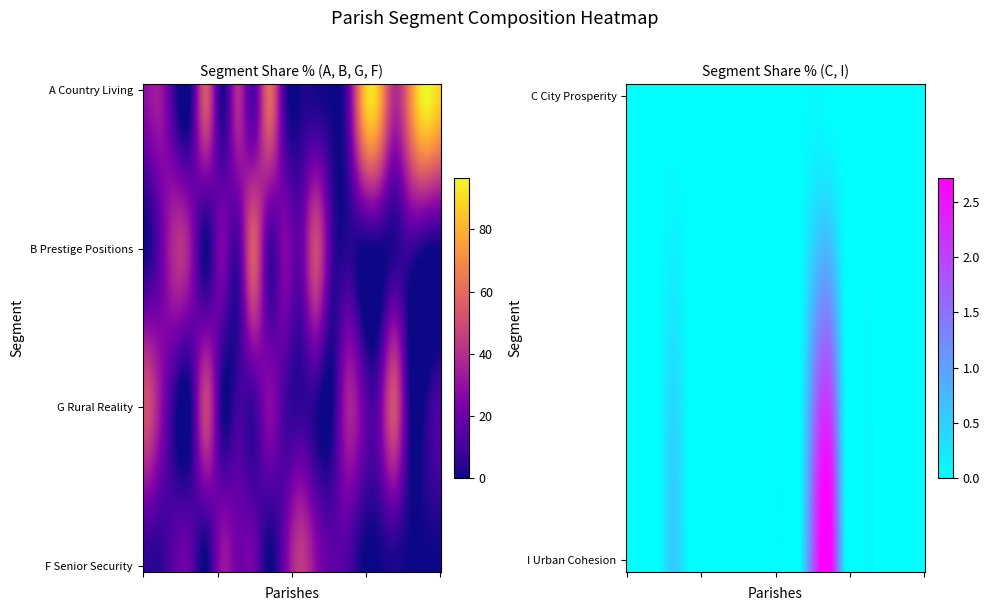

Reading left to right, what are all the values shown in this chart?

C_City_Prosperity: C_City_Prosperity=0.0	I_Urban_Cohesion=0.0	A_Country_Living=0.0	B_Prestige=0.0	G_Rural_Reality=0.0	F_Senior_Security=0.0	6=0.0	7=0.0	8=0.0	9=0.0	10=0.0	11=0.0	12=0.1	13=0.0	14=0.0	15=0.0	16=0.0	17=0.0	18=0.0	19=0.0
I_Urban_Cohesion: C_City_Prosperity=0.0	I_Urban_Cohesion=0.0	A_Country_Living=0.0	B_Prestige=0.6	G_Rural_Reality=0.0	F_Senior_Security=0.0	6=0.0	7=0.0	8=0.0	9=0.0	10=0.0	11=0.0	12=2.0	13=2.7	14=0.0	15=0.0	16=0.0	17=0.0	18=0.0	19=0.0
A_Country_Living: C_City_Prosperity=29.1	I_Urban_Cohesion=32.8	A_Country_Living=6.0	B_Prestige=1.9	G_Rural_Reality=53.1	F_Senior_Security=2.5	6=38.6	7=11.6	8=59.6	9=9.0	10=1.3	11=1.5	12=0.0	13=13.2	14=79.0	15=82.1	16=39.5	17=67.7	18=96.7	19=87.6
B_Prestige: C_City_Prosperity=0.8	I_Urban_Cohesion=15.9	A_Country_Living=39.8	B_Prestige=30.3	G_Rural_Reality=0.3	F_Senior_Security=24.5	6=10.5	7=54.8	8=11.2	9=25.5	10=17.3	11=49.2	12=10.1	13=4.1	14=0.0	15=0.0	16=3.1	17=7.8	18=0.7	19=0.0
G_Rural_Reality: C_City_Prosperity=52.3	I_Urban_Cohesion=32.3	A_Country_Living=3.4	B_Prestige=1.7	G_Rural_Reality=46.3	F_Senior_Security=2.8	6=9.8	7=8.1	8=26.9	9=10.8	10=6.2	11=2.8	12=0.0	13=34.4	14=21.0	15=17.9	16=51.2	17=1.7	18=2.4	19=12.4
F_Senior_Security: C_City_Prosperity=6.1	I_Urban_Cohesion=5.4	A_Country_Living=16.9	B_Prestige=16.9	G_Rural_Reality=0.0	F_Senior_Security=30.4	6=21.2	7=21.3	8=0.0	9=20.5	10=44.1	11=27.9	12=16.9	13=13.0	14=0.0	15=0.0	16=2.3	17=0.0	18=0.0	19=0.0